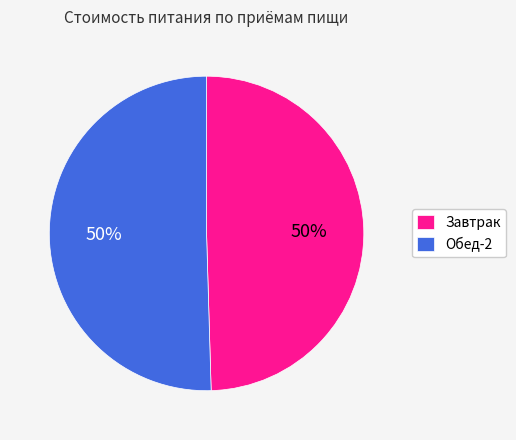

Approximately how many times larger is the value at Обед-2 compared to Завтрак?

1.0